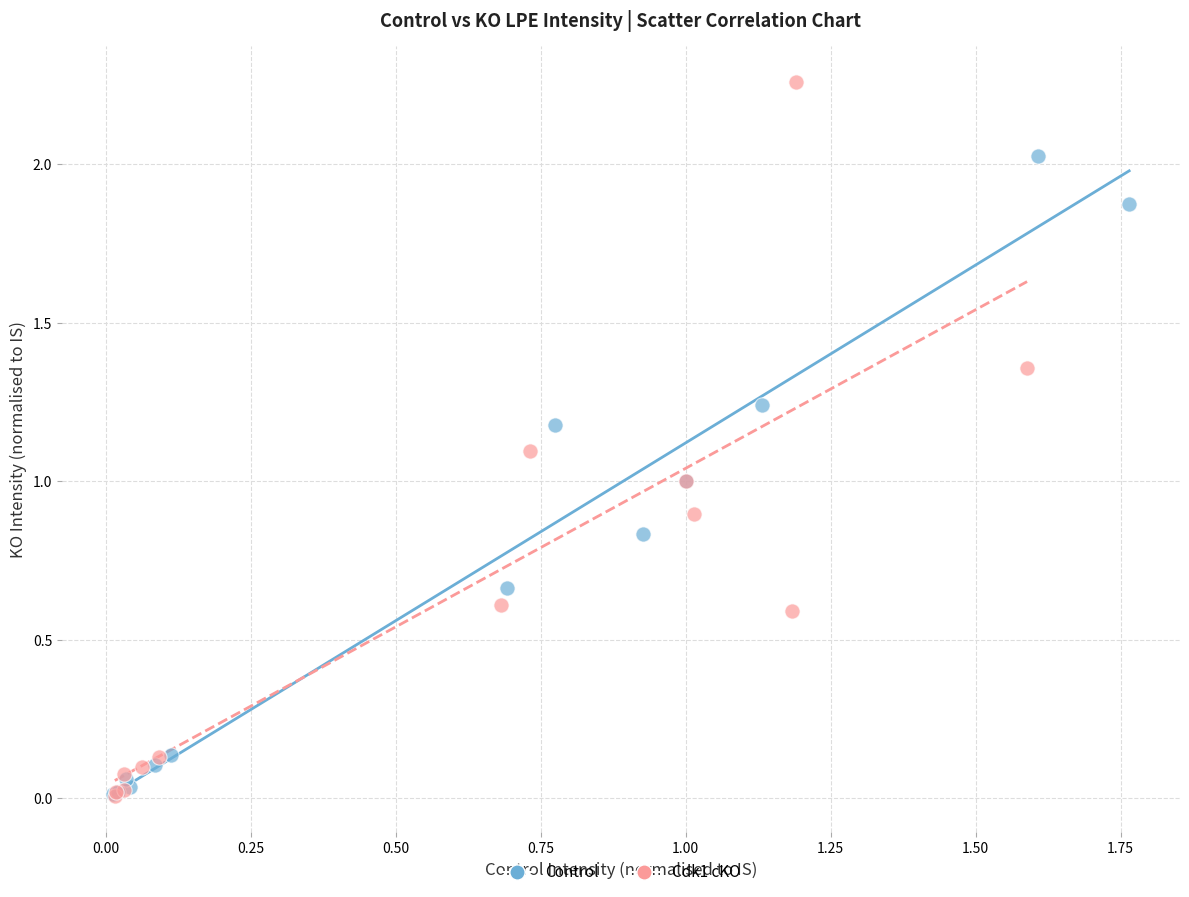

Which series has the largest Y range (max minus min)?

Cdk1 cKO